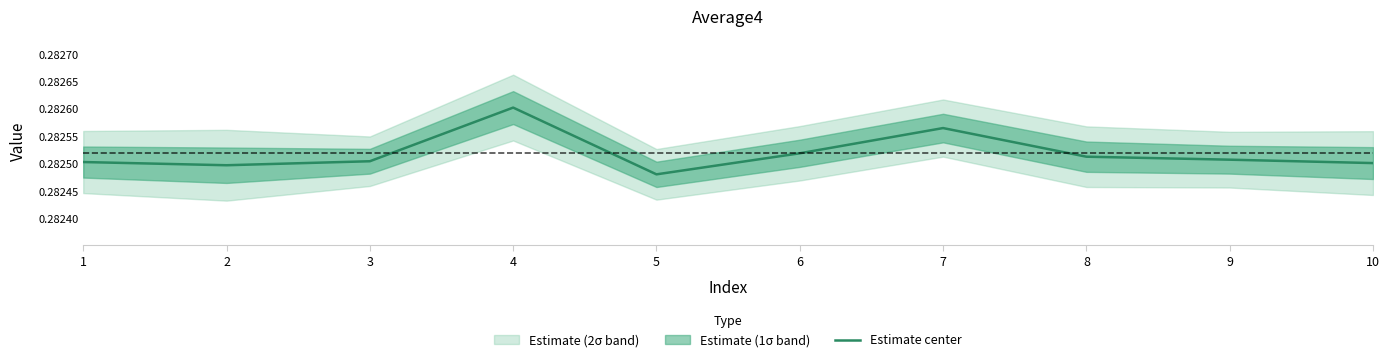

At which label is the value closest to 0?

5